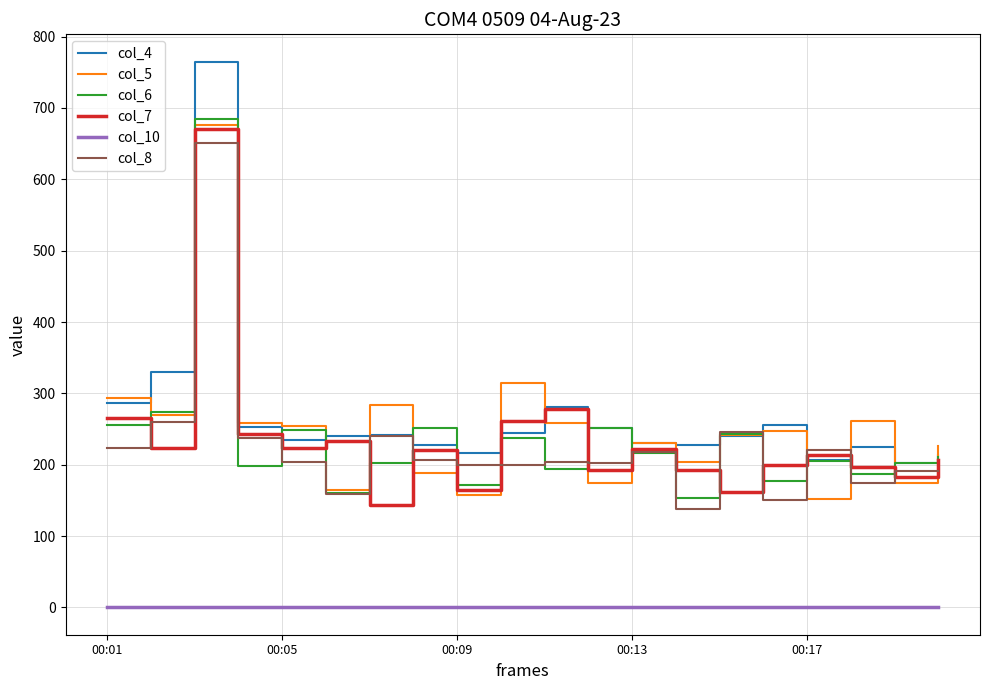

Which series has the widest spread of values?

col_4